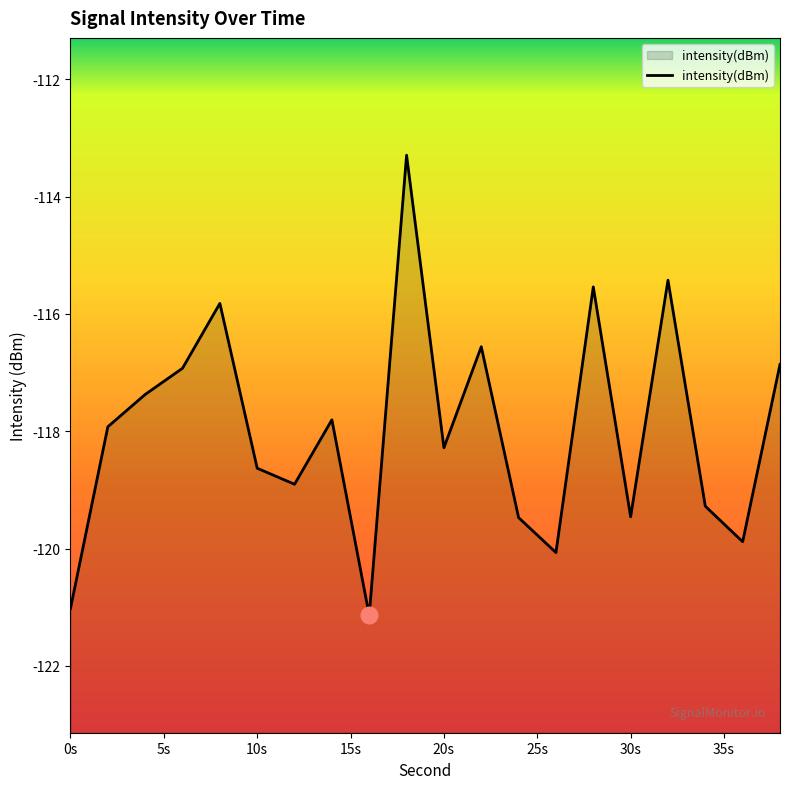

Which has a higher value, 10s or 30s?

10s